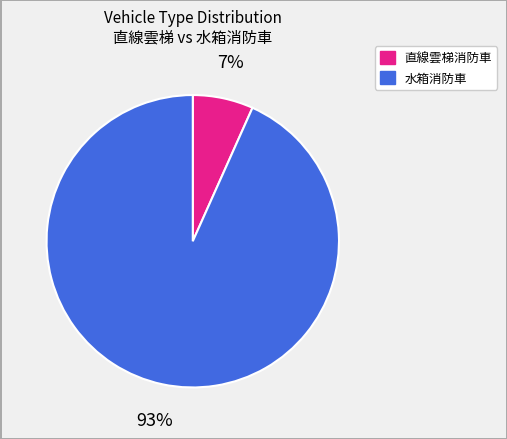

To the nearest percent, what is the average slice percentage?

50%